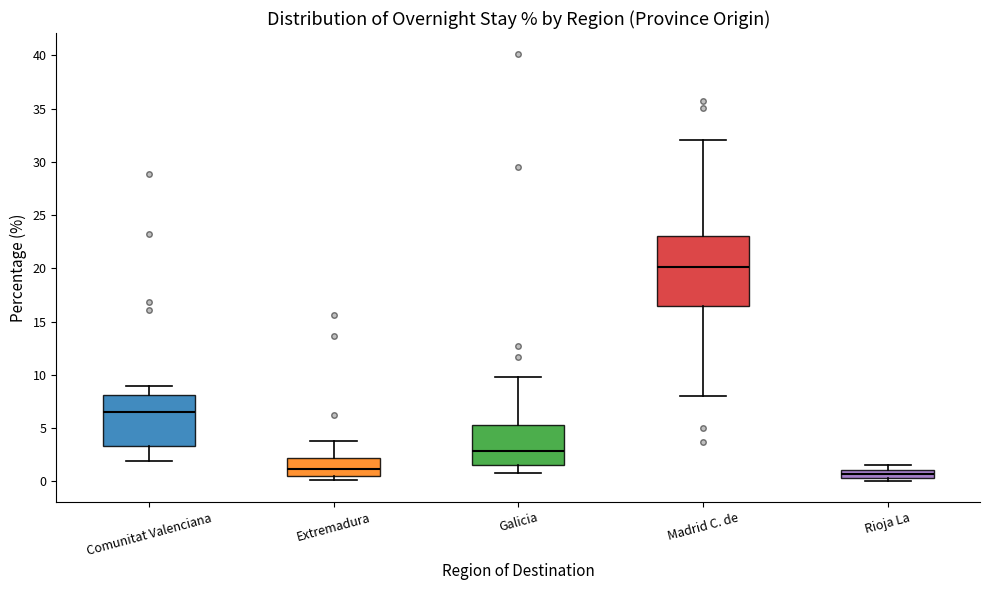

Which box is the tallest, from its lower edge to its upper edge?

Madrid C. de